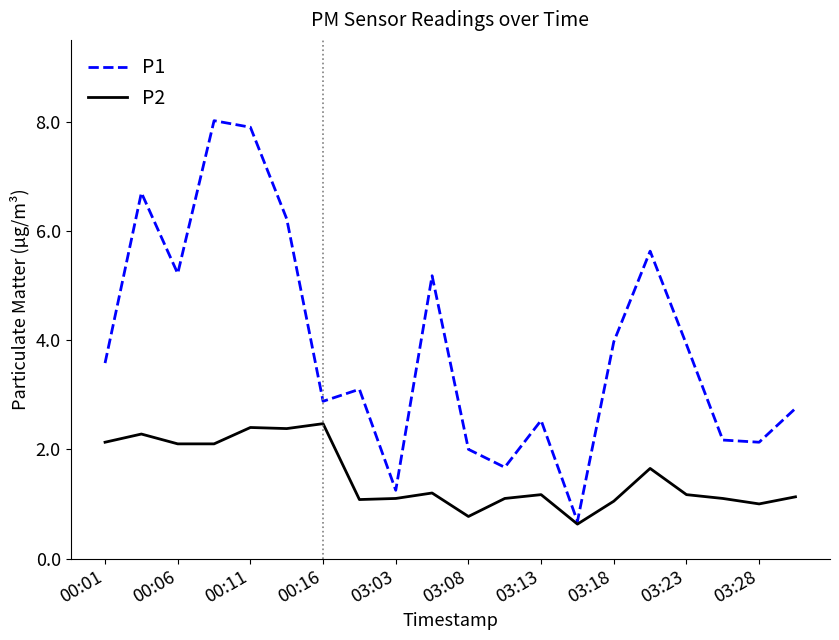

Rank the series by their average value, from lowest to highest.

P2, P1